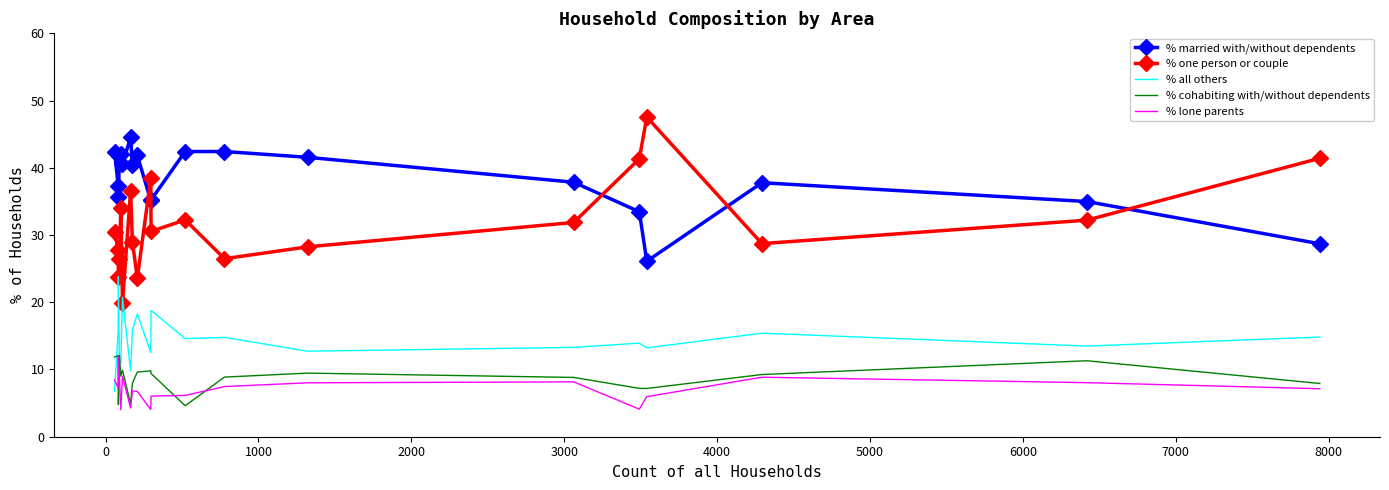

True or false: % lone parents and % one person or couple cross at least once.

False